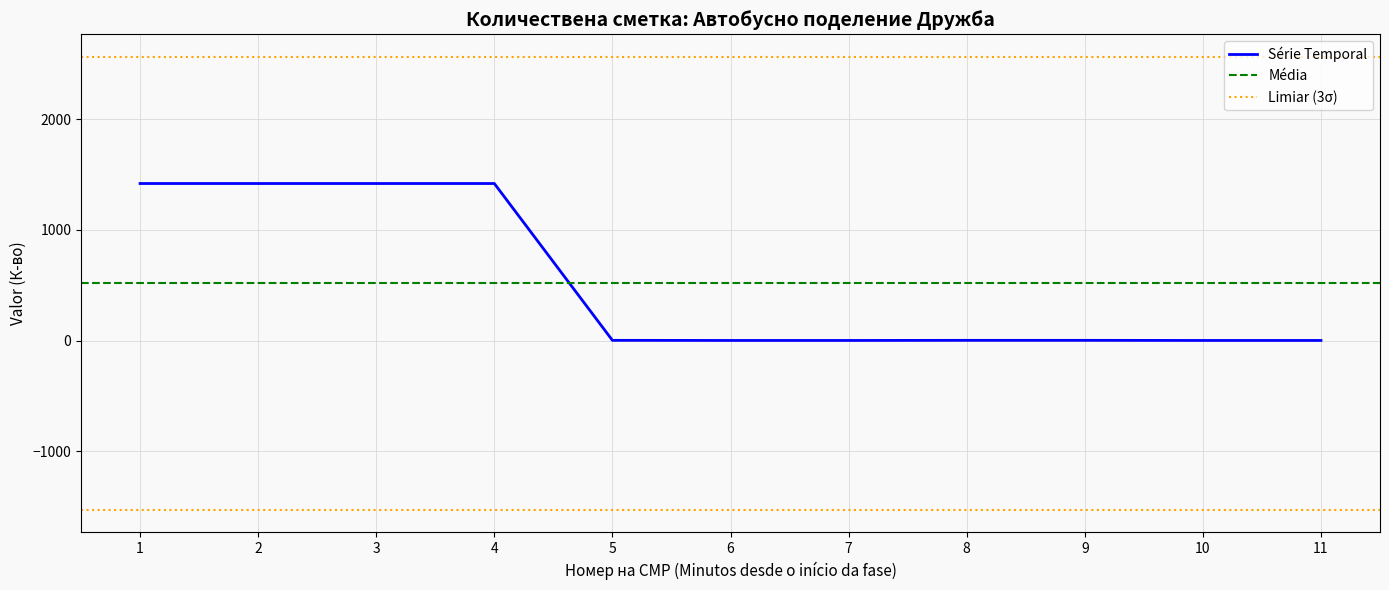

Is this an area chart (filled region under the line)?

No